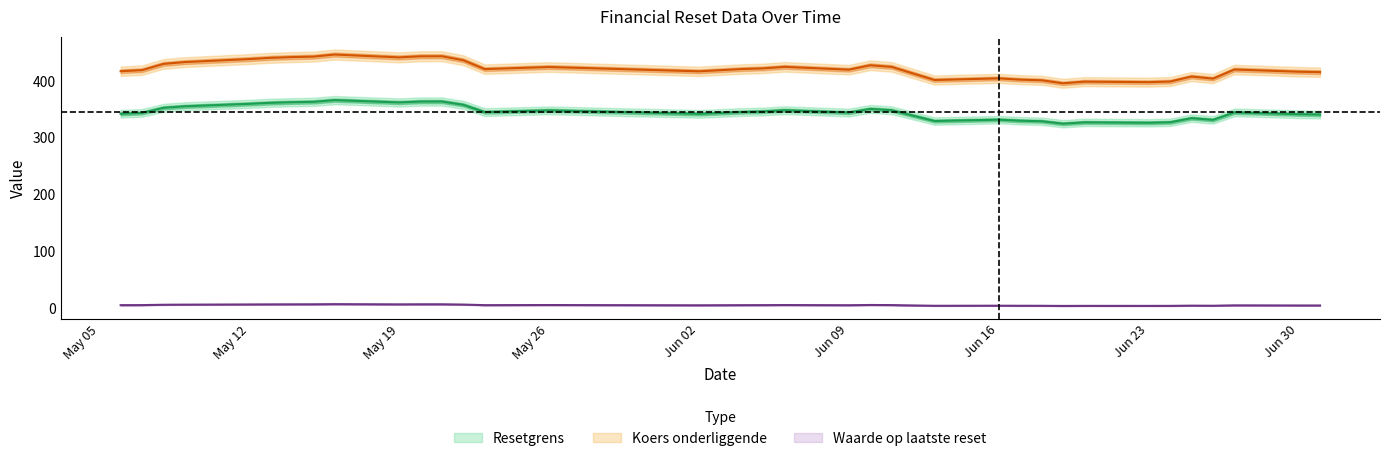

Reading left to right, extract all data points from this chart.

Waarde op laatste reset: 2025-07-01=4.0	2025-06-30=4.1	2025-06-27=4.3	2025-06-26=3.6	2025-06-25=3.8	2025-06-24=3.4	2025-06-23=3.3	2025-06-20=3.4	2025-06-19=3.3	2025-06-18=3.5	2025-06-17=3.5	2025-06-16=3.7	2025-06-13=3.5	2025-06-12=4.1	2025-06-11=4.8	2025-06-10=4.9	2025-06-09=4.5	2025-06-06=4.8	2025-06-05=4.7	2025-06-04=4.6	2025-06-02=4.4	2025-05-26=4.8	2025-05-23=4.6	2025-05-22=5.7	2025-05-21=6.2	2025-05-20=6.2	2025-05-19=6.0	2025-05-16=6.4	2025-05-15=6.1	2025-05-14=6.1	2025-05-13=6.0	2025-05-12=5.9	2025-05-09=5.5	2025-05-08=5.3	2025-05-07=4.7	2025-05-06=4.6
Resetgrens: 2025-07-01=340.6	2025-06-30=341.2	2025-06-27=344.4	2025-06-26=331.2	2025-06-25=334.2	2025-06-24=327.0	2025-06-23=326.1	2025-06-20=326.9	2025-06-19=324.5	2025-06-18=328.8	2025-06-17=329.7	2025-06-16=331.6	2025-06-13=329.2	2025-06-12=338.7	2025-06-11=348.2	2025-06-10=350.6	2025-06-09=344.2	2025-06-06=348.3	2025-06-05=346.0	2025-06-04=345.1	2025-06-02=341.8	2025-05-26=348.0	2025-05-23=345.0	2025-05-22=357.8	2025-05-21=363.6	2025-05-20=363.5	2025-05-19=361.9	2025-05-16=366.0	2025-05-15=363.0	2025-05-14=362.4	2025-05-13=361.3	2025-05-12=359.5	2025-05-09=355.1	2025-05-08=352.5	2025-05-07=343.5	2025-05-06=341.9
Koers onderliggende: 2025-07-01=415.4	2025-06-30=416.1	2025-06-27=420.0	2025-06-26=403.9	2025-06-25=407.6	2025-06-24=398.8	2025-06-23=397.7	2025-06-20=398.6	2025-06-19=395.7	2025-06-18=401.0	2025-06-17=402.1	2025-06-16=404.4	2025-06-13=401.5	2025-06-12=413.0	2025-06-11=424.6	2025-06-10=427.5	2025-06-09=419.7	2025-06-06=424.7	2025-06-05=422.0	2025-06-04=420.8	2025-06-02=416.8	2025-05-26=424.4	2025-05-23=420.7	2025-05-22=436.3	2025-05-21=443.4	2025-05-20=443.3	2025-05-19=441.4	2025-05-16=446.4	2025-05-15=442.7	2025-05-14=441.9	2025-05-13=440.6	2025-05-12=438.4	2025-05-09=433.1	2025-05-08=429.9	2025-05-07=418.9	2025-05-06=417.0